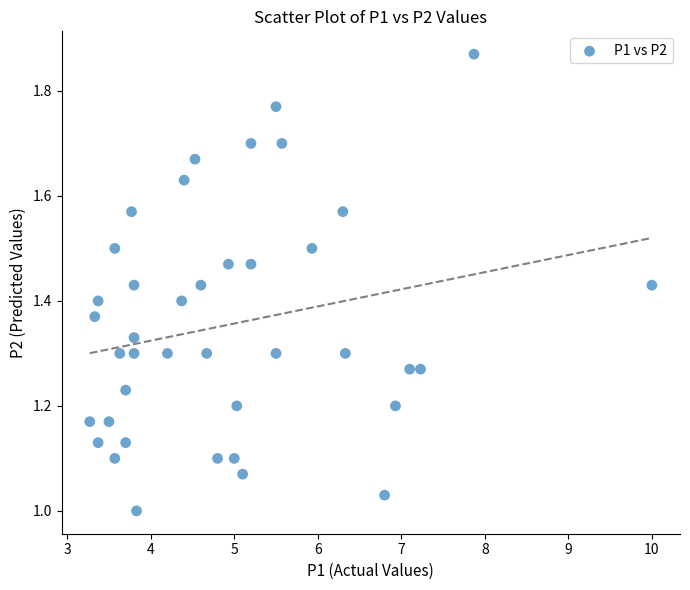

What is the range of Y values (max minus min)?

0.9